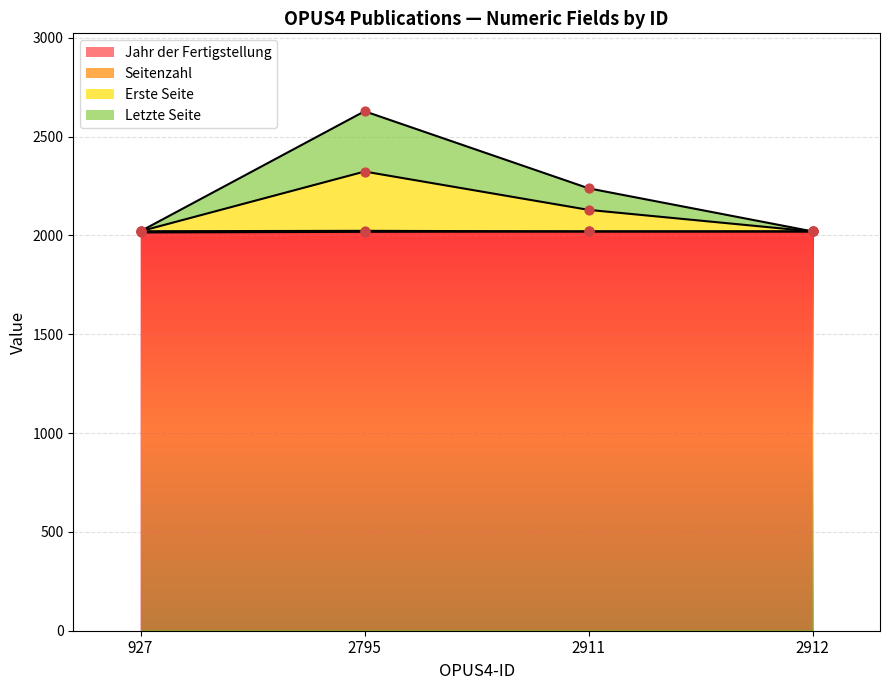

What is the lowest value of the Jahr der Fertigstellung series?

2015